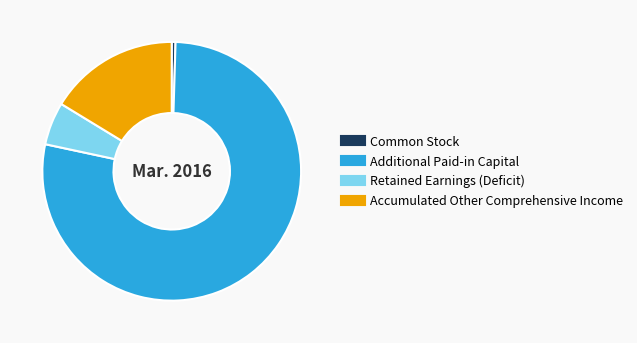

Is it true that Retained Earnings (Deficit) is 5% of the pie?

True